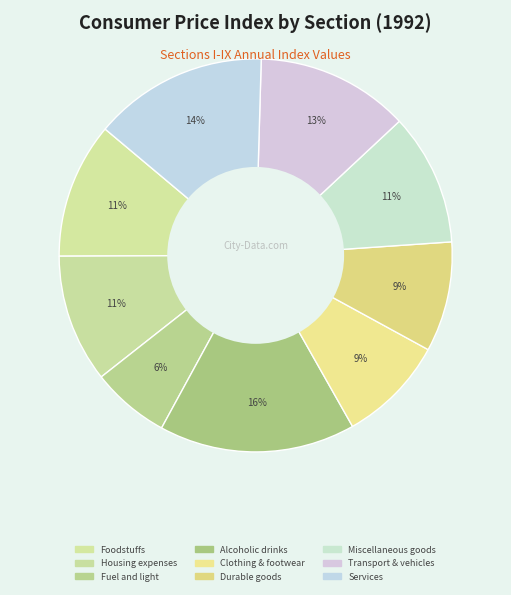

How many segments does this pie chart have?

9